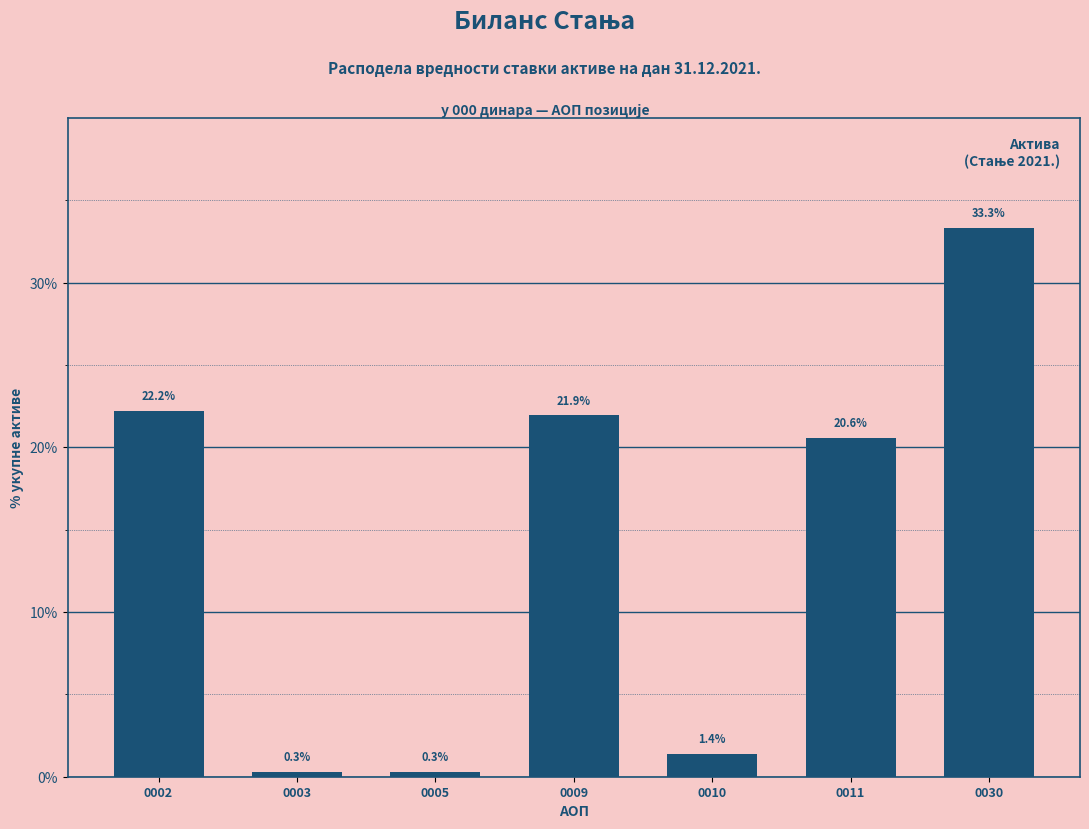

Reading right to left, list all the values displayed in this chart.

0030=33.3	0011=20.6	0010=1.4	0009=21.9	0005=0.3	0003=0.3	0002=22.2